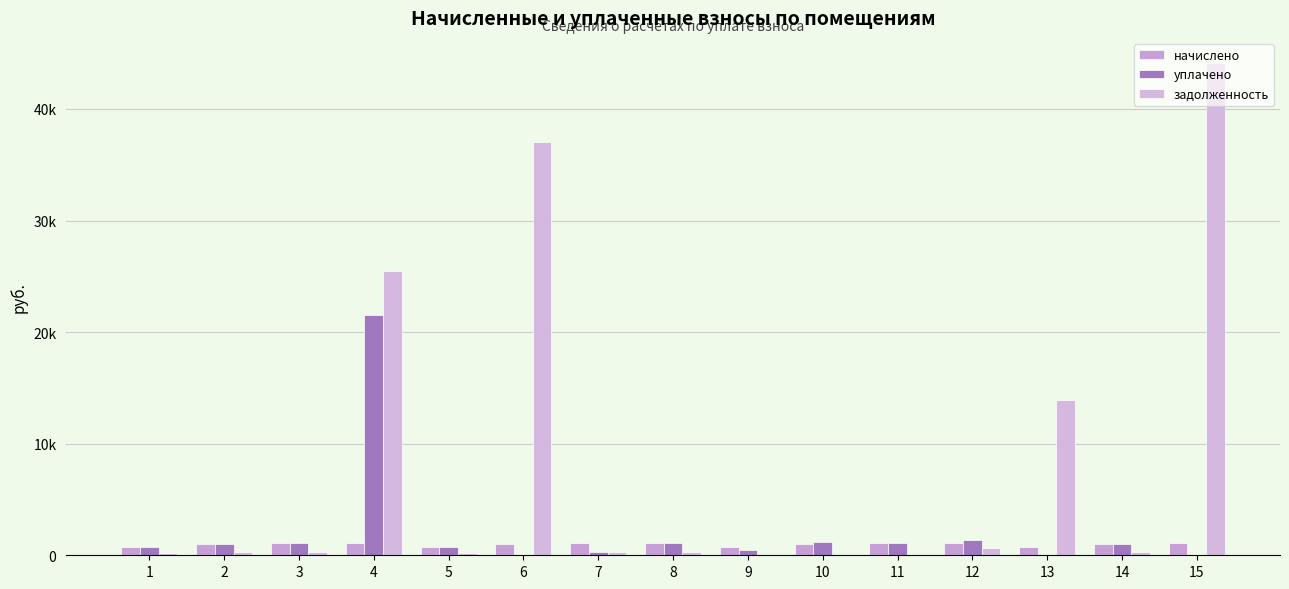

Does the chart contain stacked bars?

No